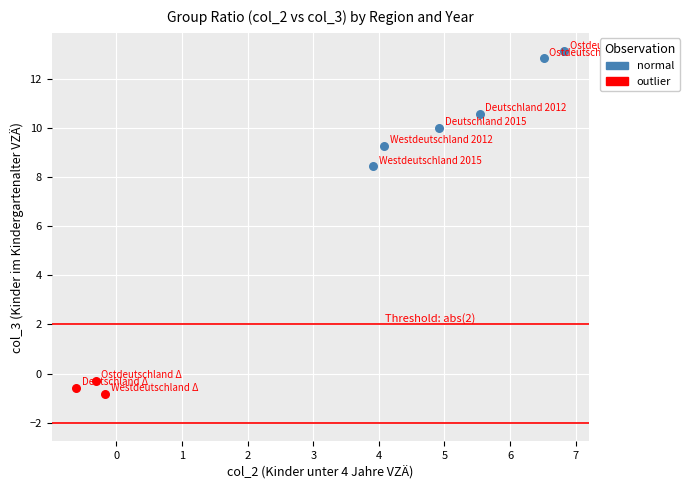

Which series contains the lowest Y value?

outlier